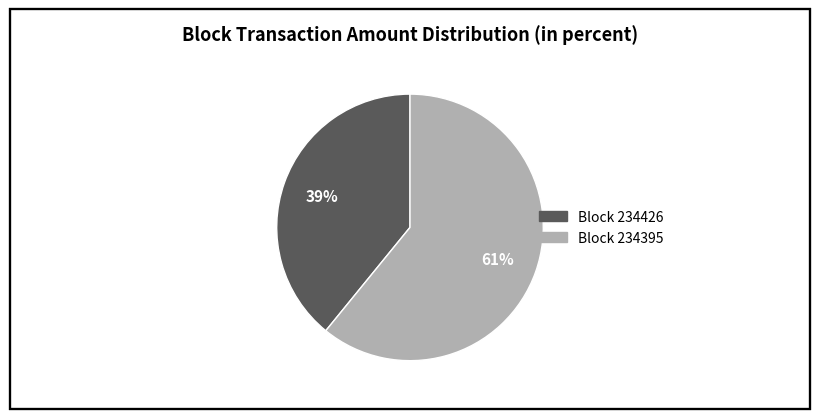

Does any single category account for the majority?

Yes